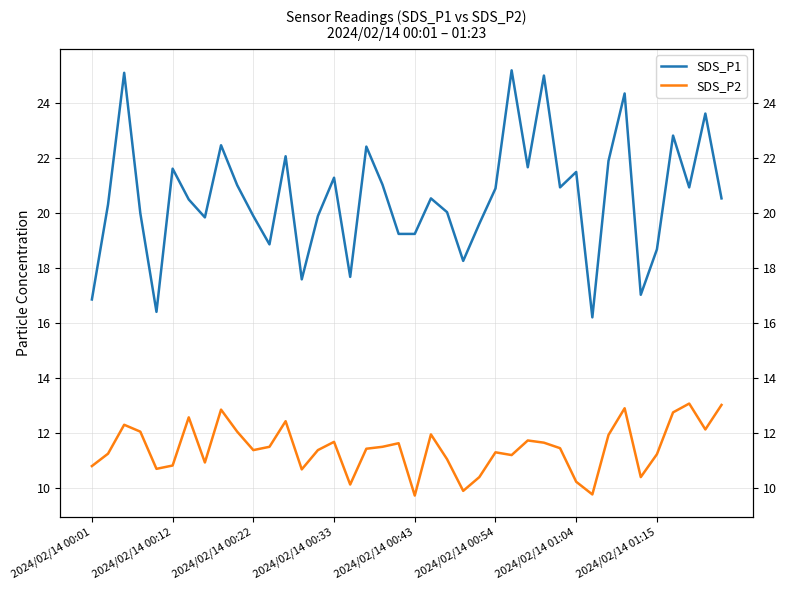

Rank the series at 8 from lowest to highest value.

SDS_P2, SDS_P1